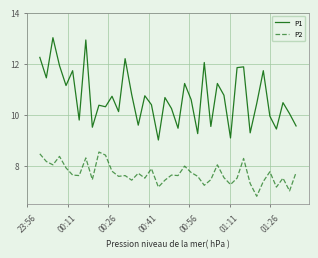

List the series in order of their overall mean, highest first.

P1, P2